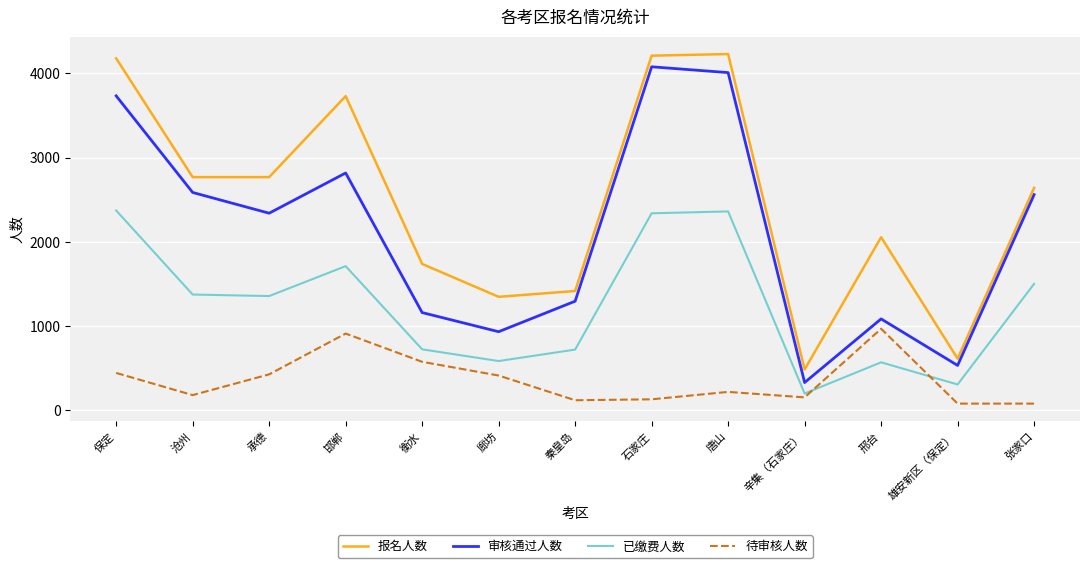

What is the sum of the 审核通过人数 values at 辛集（石家庄） and 邯郸?

3148